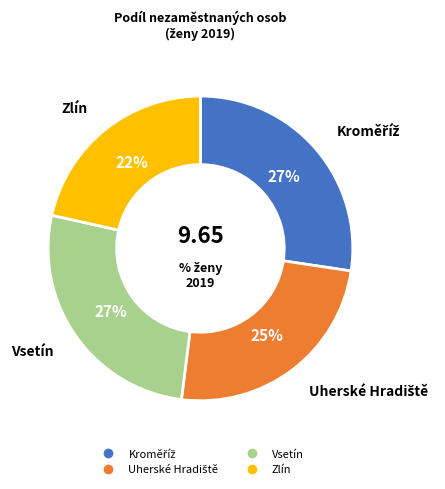

Which slice is the smallest?

Zlín